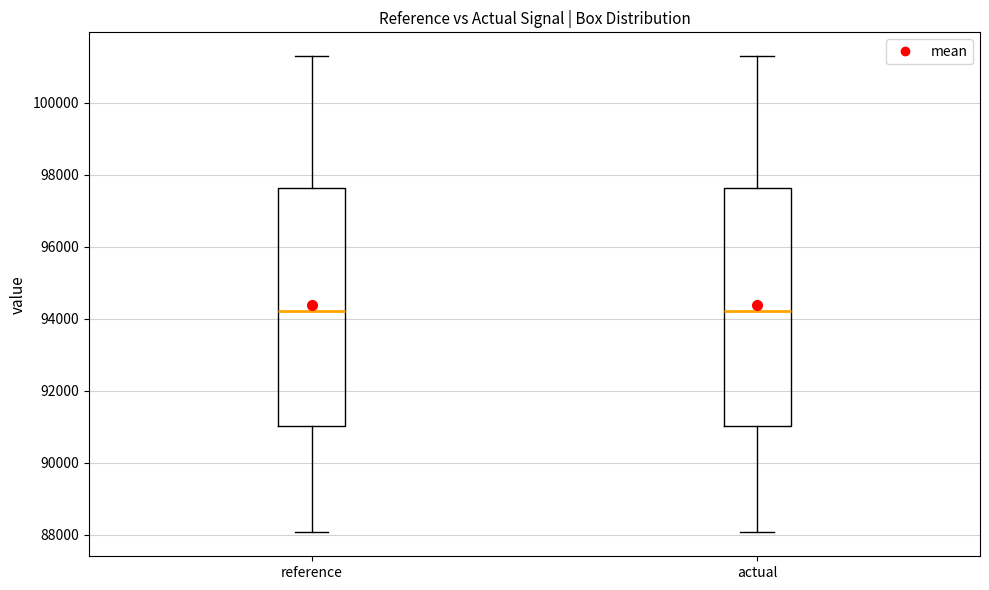

Where does the median line of the box for actual sit on the y-axis? The values are not printed on the chart, so give them approximately, as read against the axis.

94200